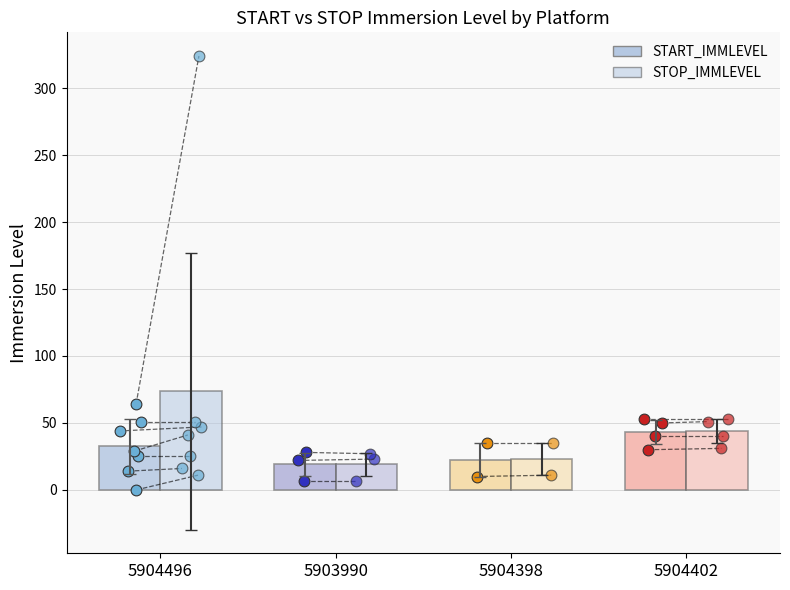

What are all the series names shown in the legend?

START_IMMLEVEL, STOP_IMMLEVEL